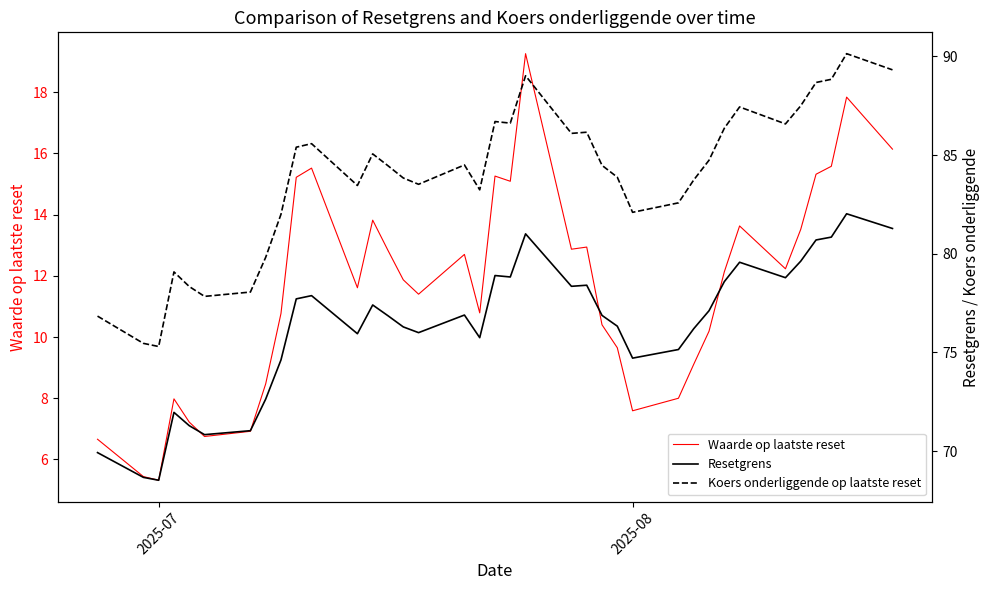

What is the average value of the Waarde op laatste reset series?

11.6